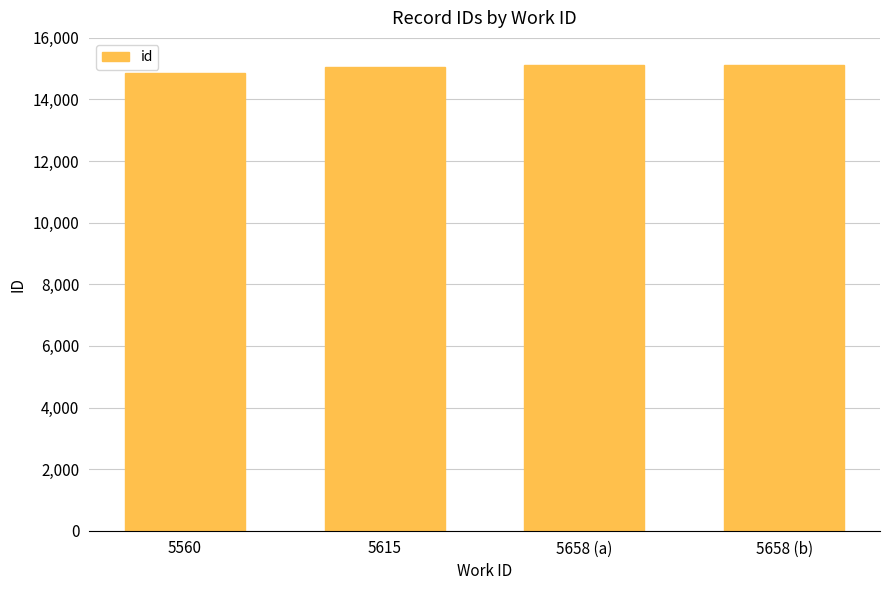

Does the chart contain stacked bars?

No